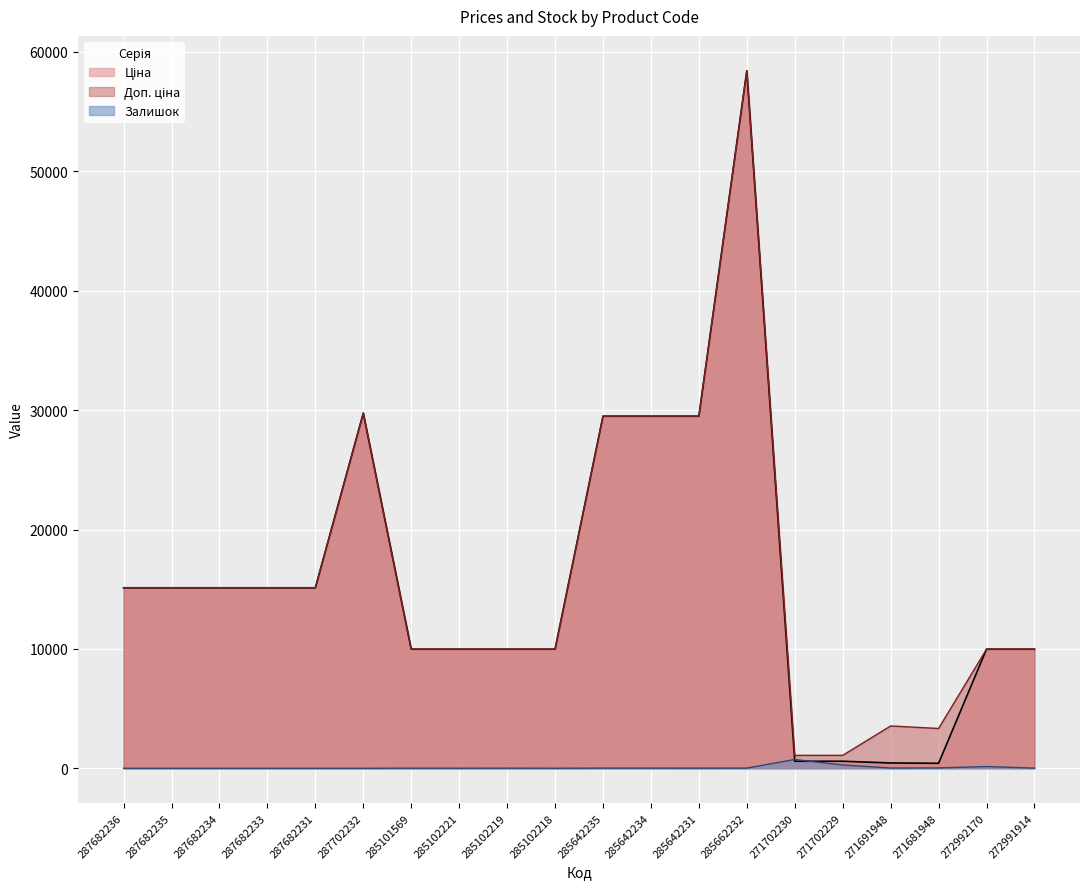

What are all the series names shown in the legend?

Ціна, Доп. ціна, Залишок